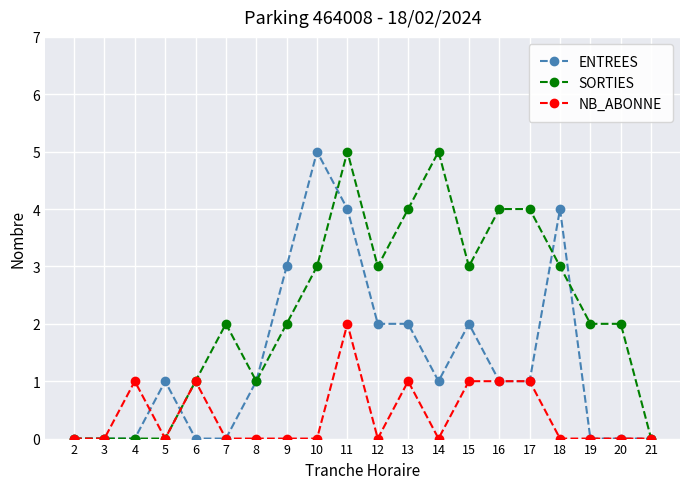

At which label does NB_ABONNE reach its peak?

11